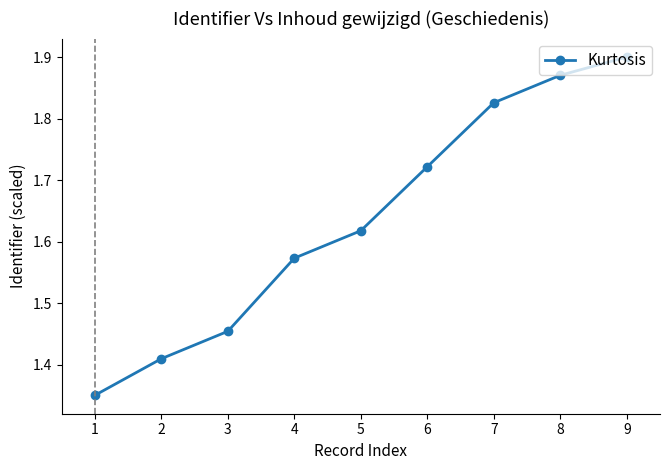

What is the difference between the values at 5 and 9?

0.3